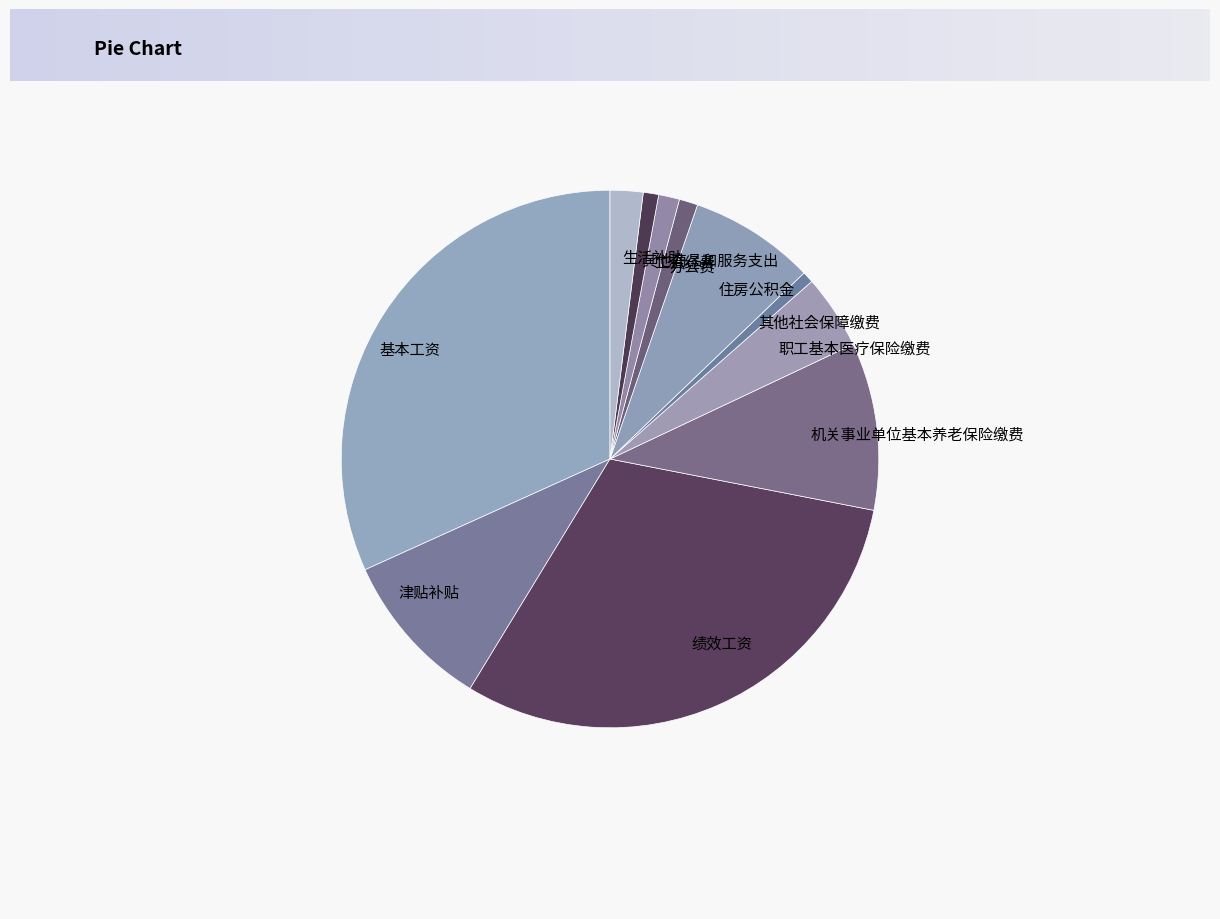

Which category has the biggest portion of the pie?

基本工资